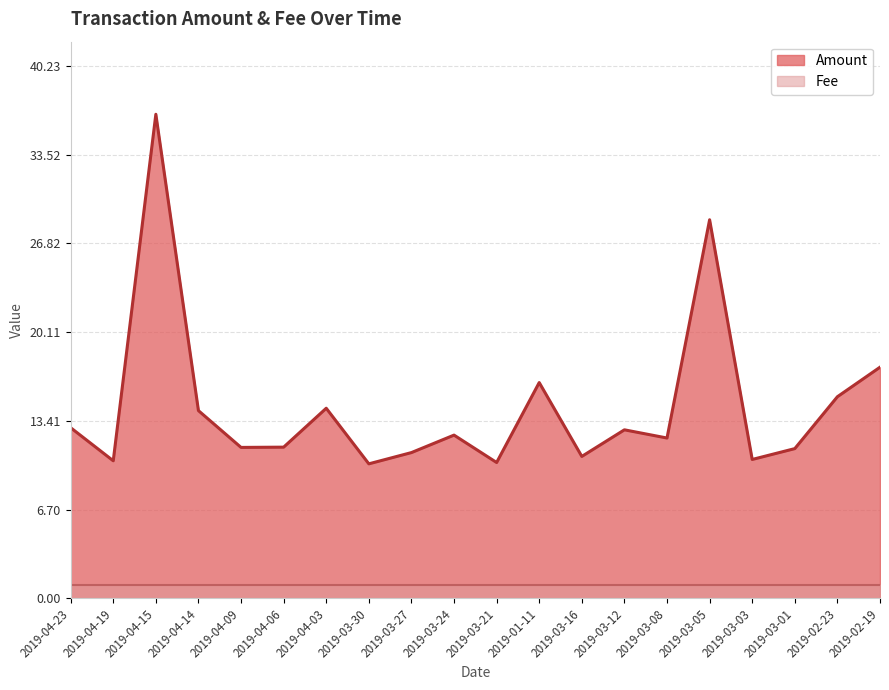

Reading right to left, list all the values displayed in this chart.

2019-02-19=17.5	2019-02-23=15.2	2019-03-01=11.3	2019-03-03=10.5	2019-03-05=28.6	2019-03-08=12.1	2019-03-12=12.7	2019-03-16=10.7	2019-01-11=16.3	2019-03-21=10.3	2019-03-24=12.3	2019-03-27=11.0	2019-03-30=10.2	2019-04-03=14.4	2019-04-06=11.4	2019-04-09=11.4	2019-04-14=14.2	2019-04-15=36.6	2019-04-19=10.4	2019-04-23=12.9